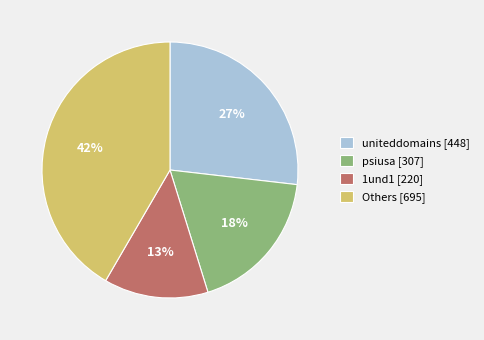

To the nearest percent, what is the average slice percentage?

25%